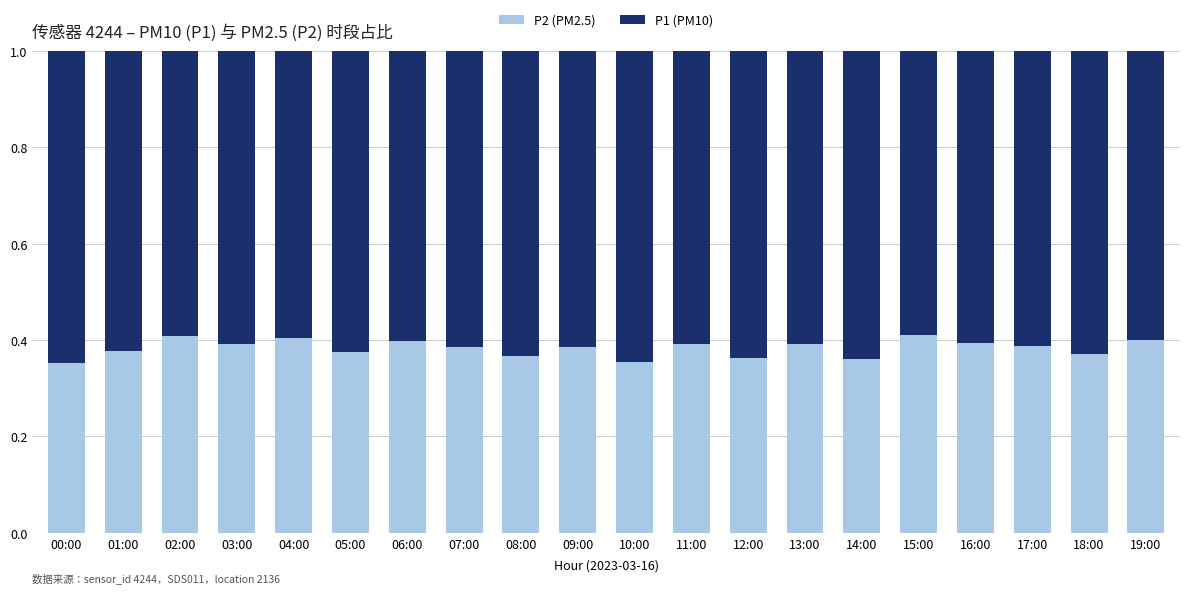

Is it true that P2 (PM2.5) equals 0.4 at 16:00?

True